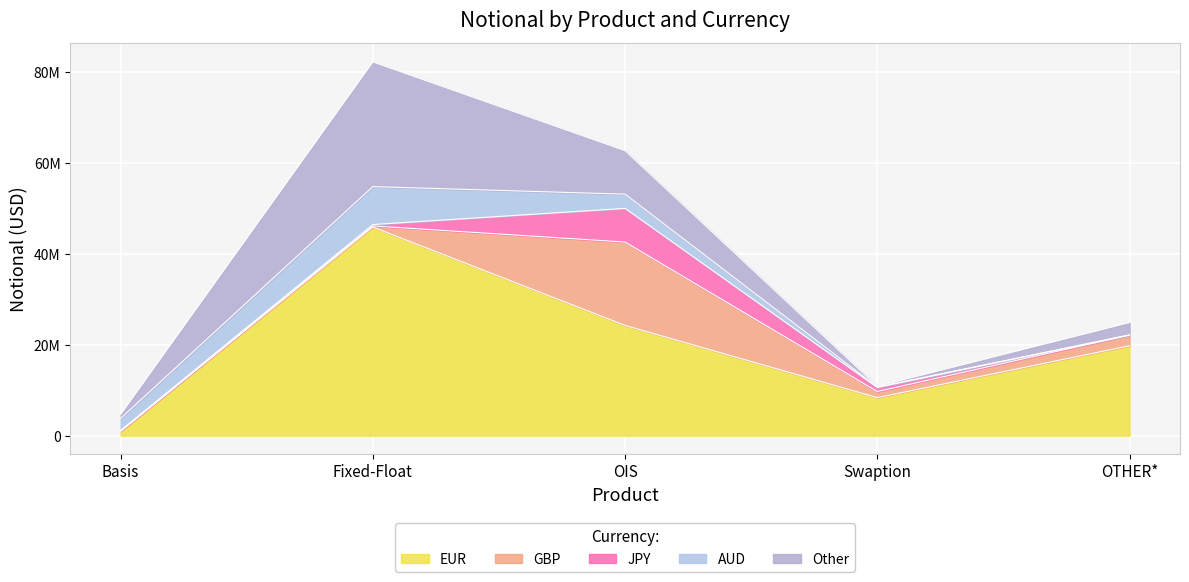

What is the difference between the maximum and second lowest values in the EUR series?

37500291